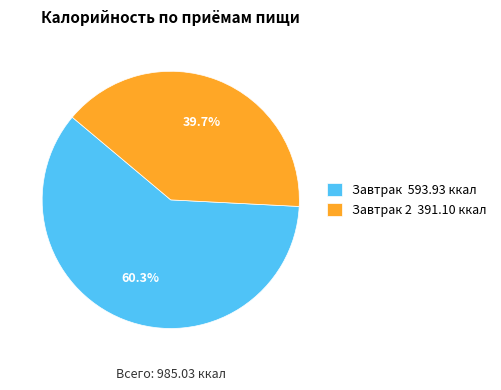

Rank the categories by value from highest to lowest.

Завтрак 593.93 ккал, Завтрак 2 391.10 ккал